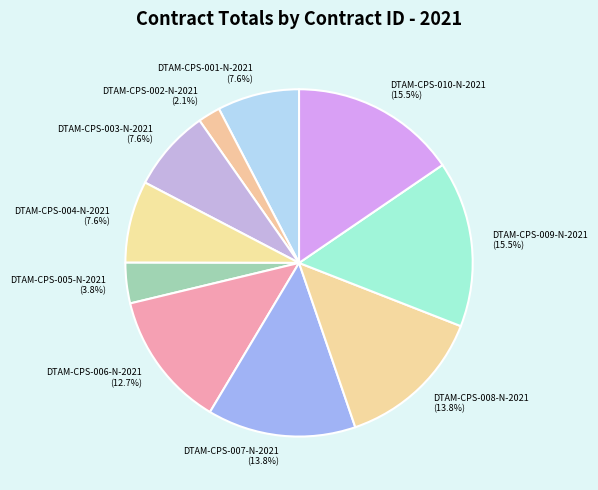

To the nearest percent, what percentage of the pie is DTAM-CPS-004-N-2021?

8%